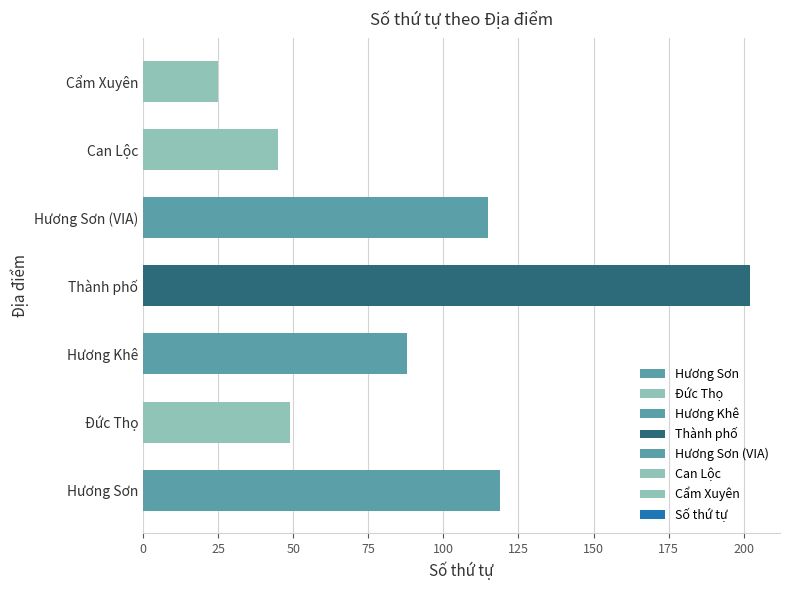

Where is the data nearest to the value 113?

Hương Sơn (VIA)